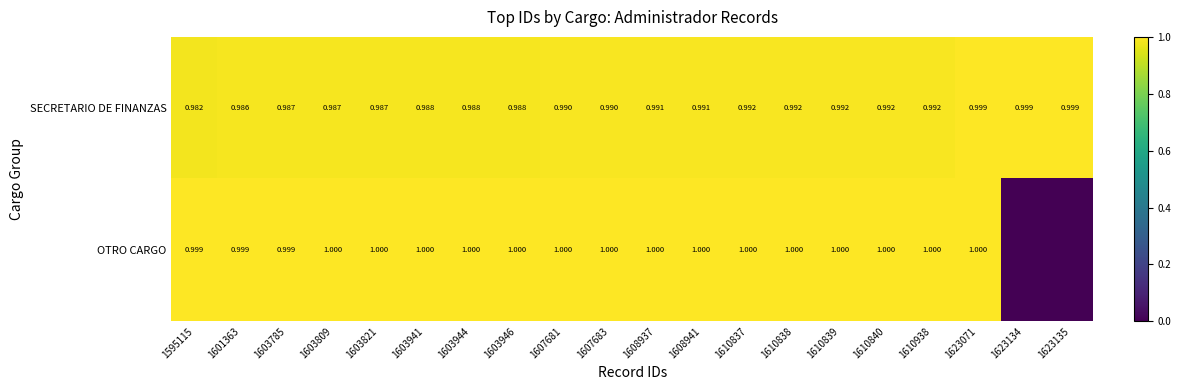

Is the value of OTRO CARGO at 1608937 greater than the value of SECRETARIO DE FINANZAS at 1603785?

Yes